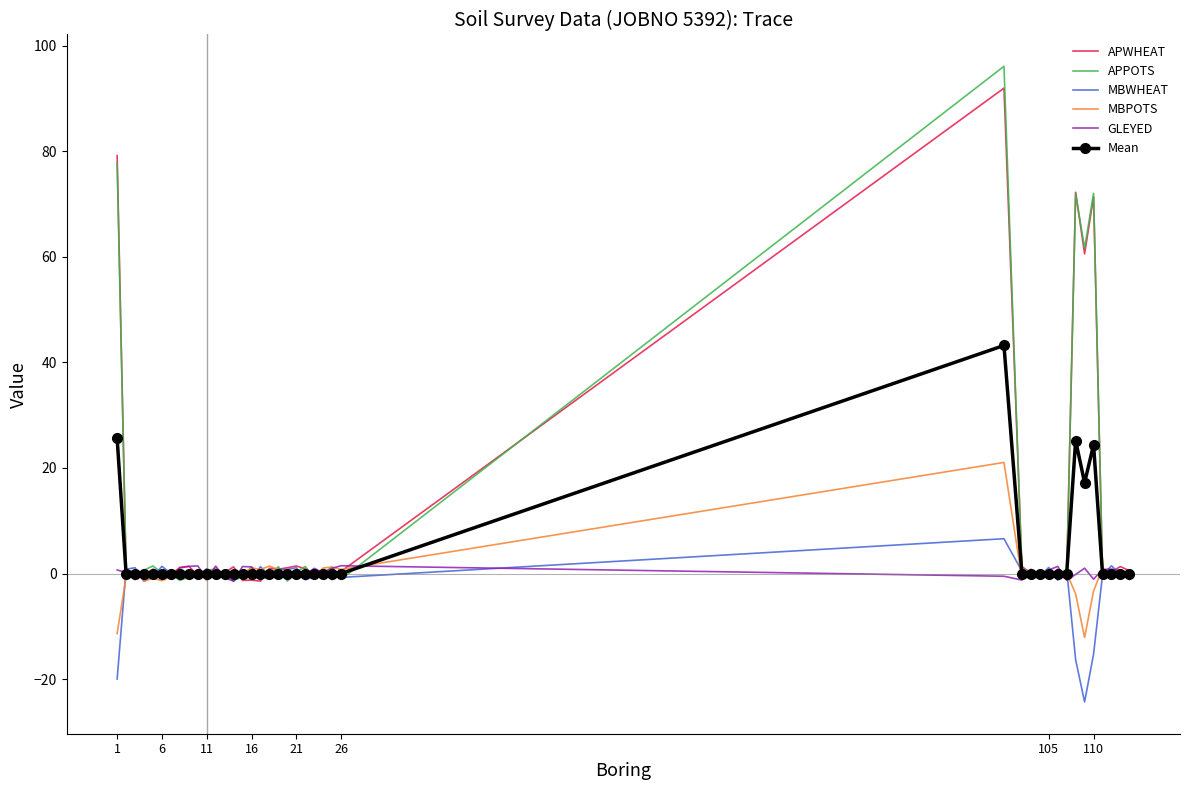

How many series are shown in this chart?

6